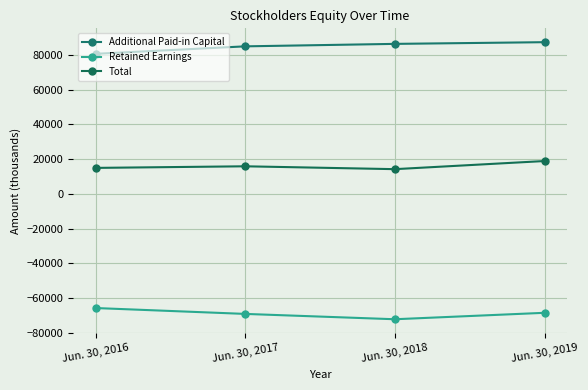

Reading left to right, extract all data points from this chart.

Additional Paid-in Capital: 80642	84948	86369	87343
Retained Earnings: -65656	-69040	-72110	-68405
Total: 14995	15917	14268	18947